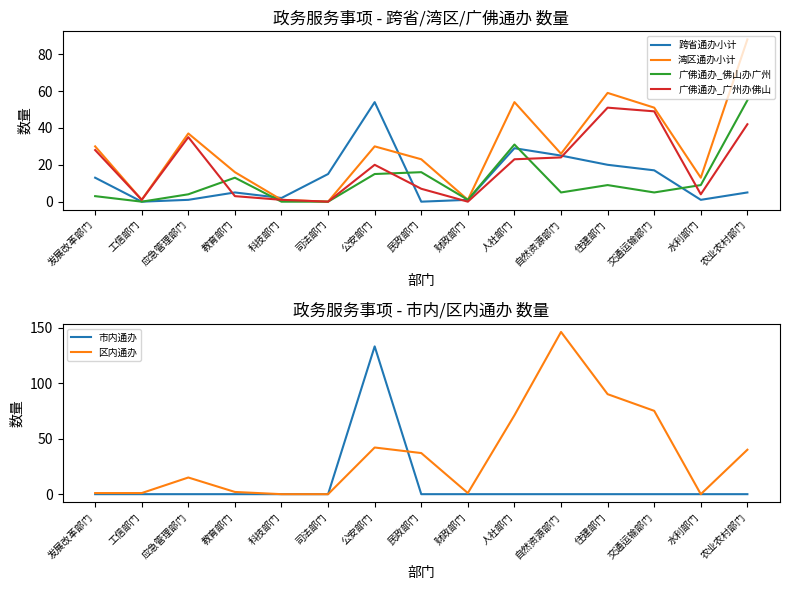

What is the sum of all 广佛通办_佛山办广州 values?

166